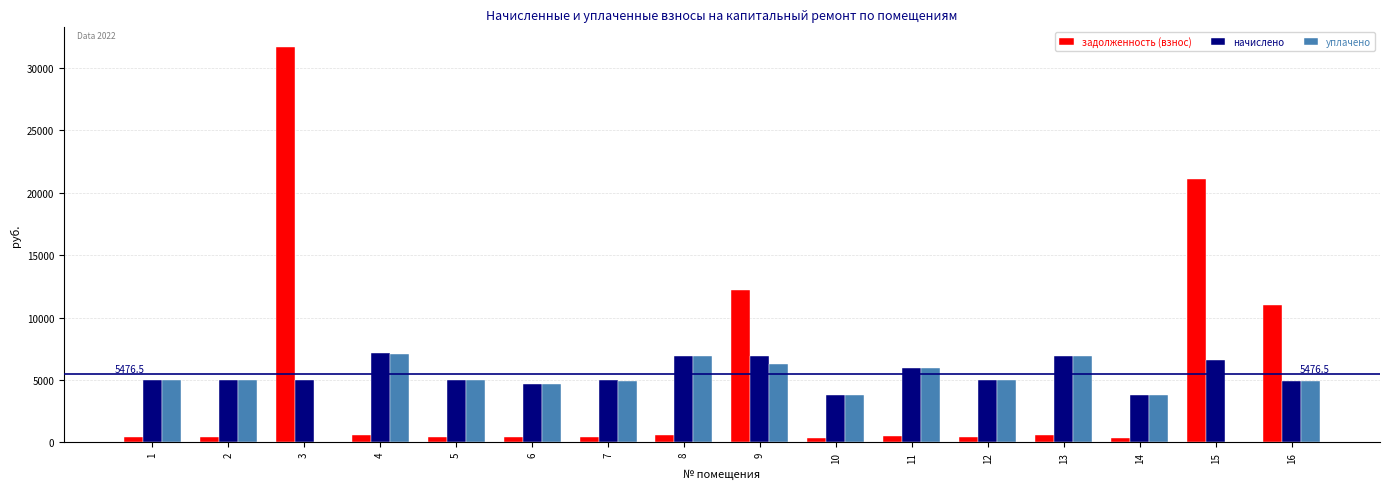

The value of начислено at 13 is 6943.9. True or false?

True